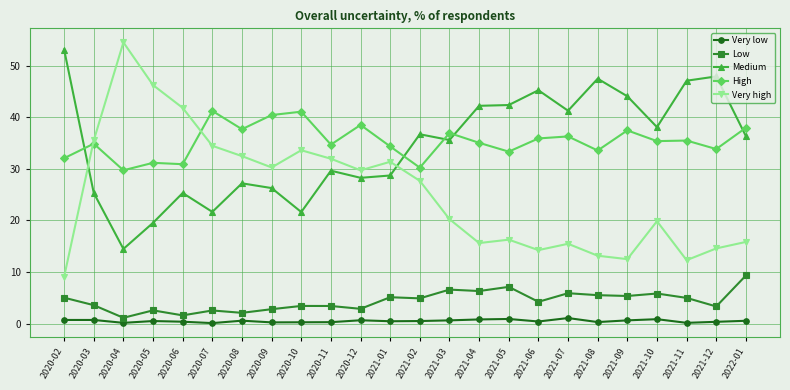

At which category does the chart reach its peak across all series?

2020-04